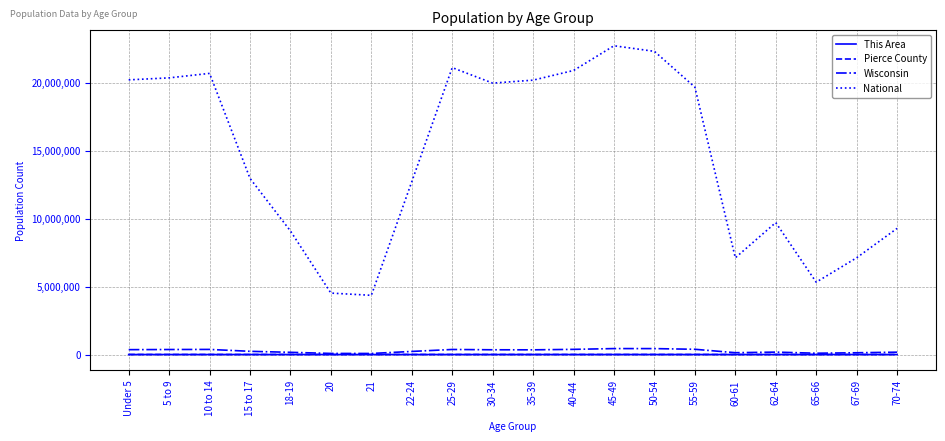

Does the chart display data point markers on the line(s)?

No